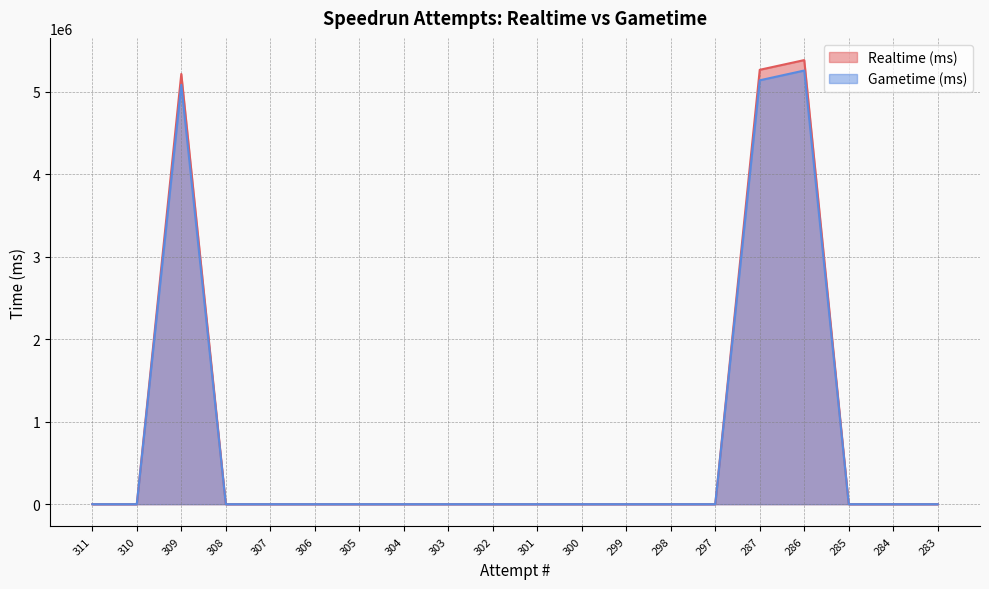

Reading right to left, what are all the values shown in this chart?

Realtime (ms): 283=0	284=0	285=0	286=5382740	287=5265103	297=0	298=0	299=0	300=0	301=0	302=0	303=0	304=0	305=0	306=0	307=0	308=0	309=5214751	310=0	311=0
Gametime (ms): 283=0	284=0	285=0	286=5256236	287=5137877	297=0	298=0	299=0	300=0	301=0	302=0	303=0	304=0	305=0	306=0	307=0	308=0	309=5083234	310=0	311=0